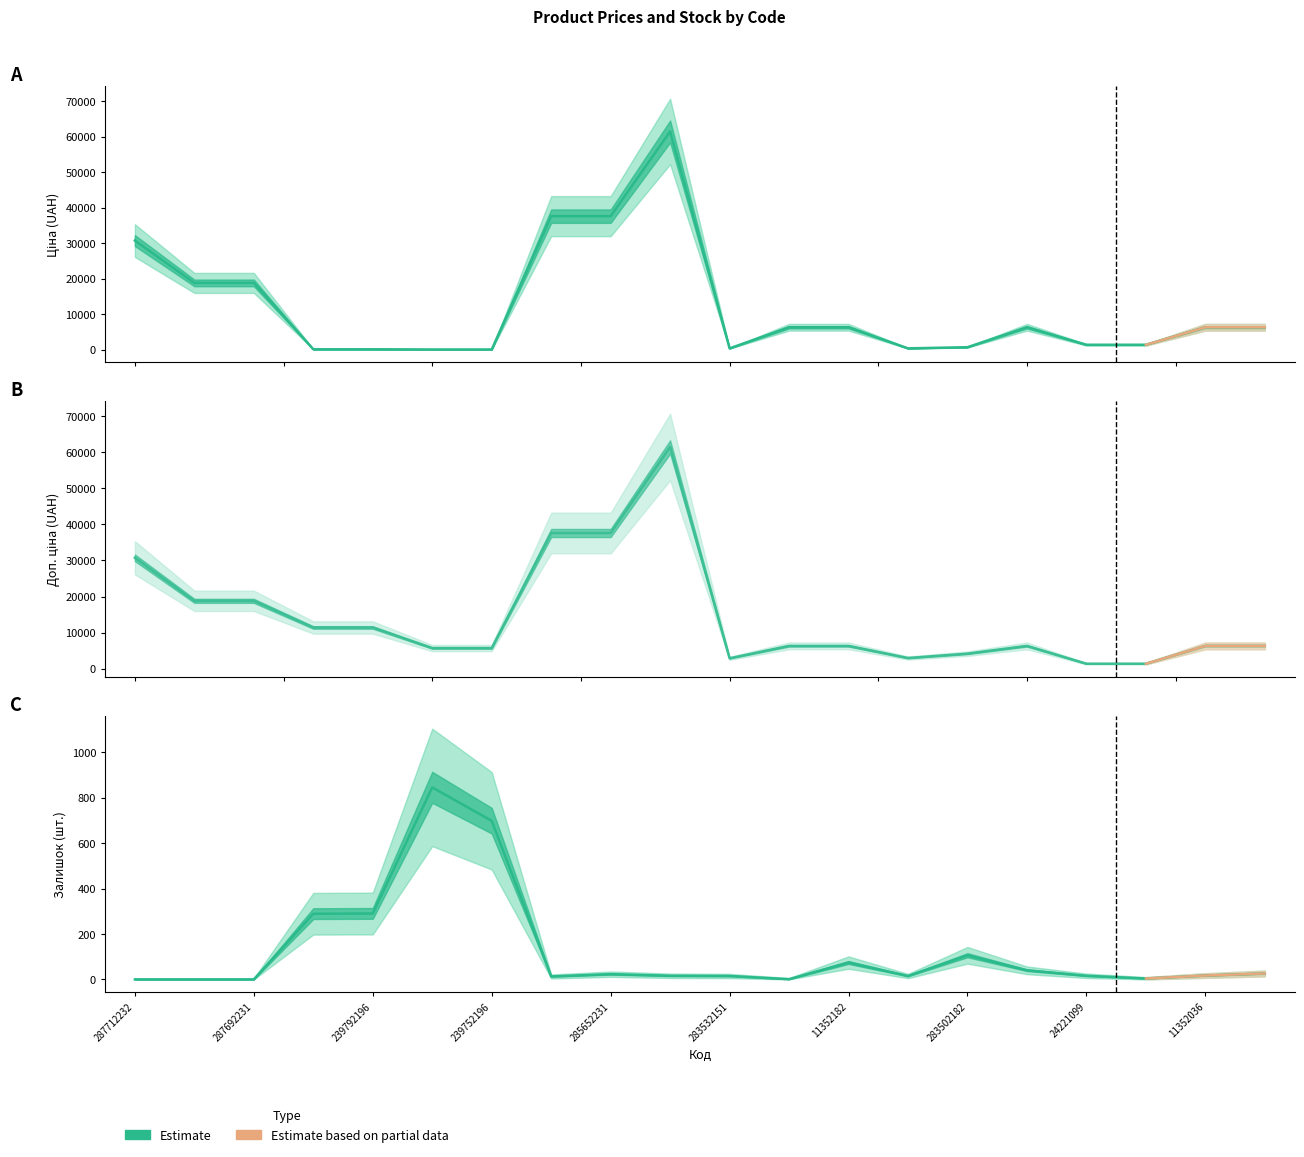

What is the average value of the Залишок series?

124.4